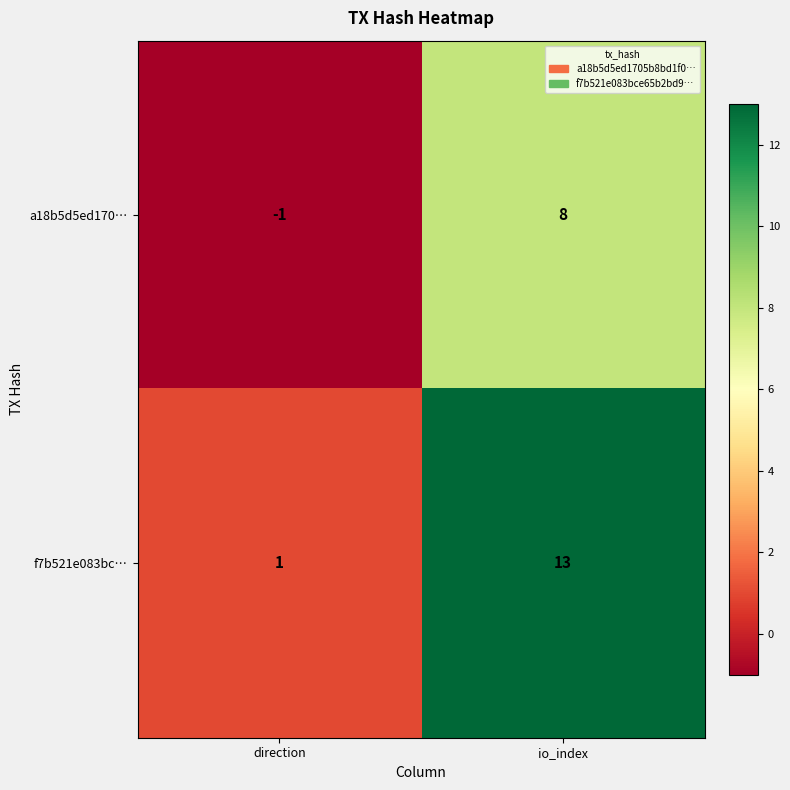

At which label is f7b521e083bc… closest to 7?

direction